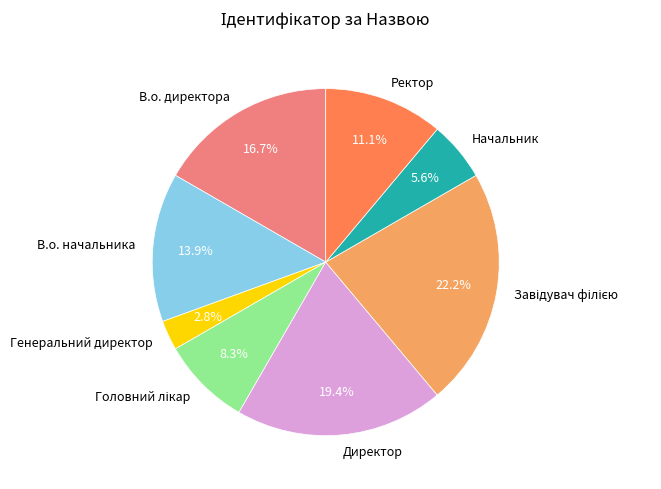

Which has a higher value, В.о. начальника or Ректор?

В.о. начальника